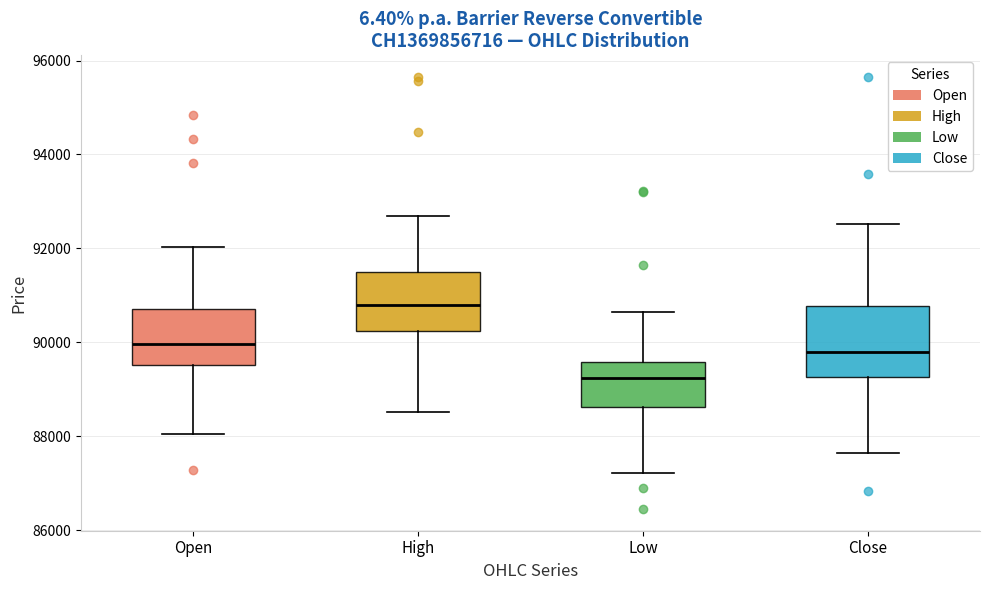

Reading left to right, transcribe this box plot: for each box, give where its median line is, the range the box spans, and where its two whiskers end, as read against the y-axis. The values are not printed on the chart, so give them approximately, as read against the axis.

Open: median 90000, box 89600 to 90800, whiskers 88000 to 92000
High: median 90800, box 90200 to 91400, whiskers 88600 to 92600
Low: median 89200, box 88600 to 89600, whiskers 87200 to 90600
Close: median 89800, box 89200 to 90800, whiskers 87600 to 92600